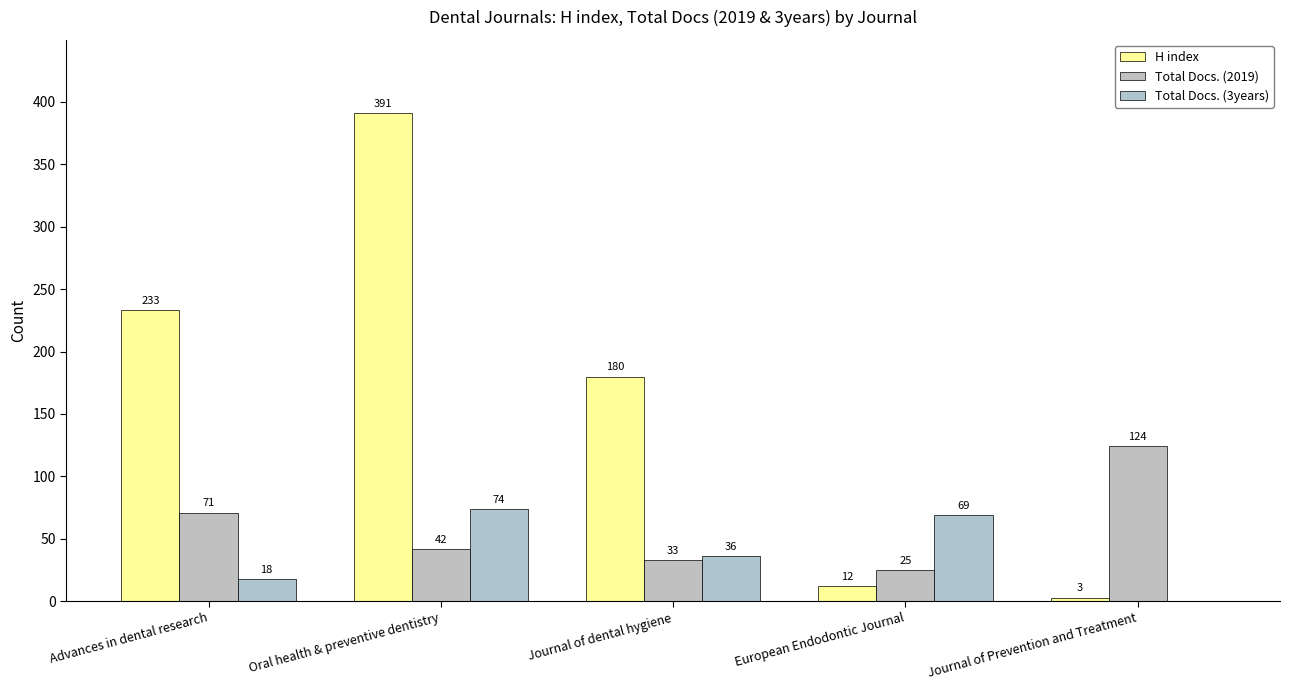

What is the sum of all Total Docs. (2019) values?

295